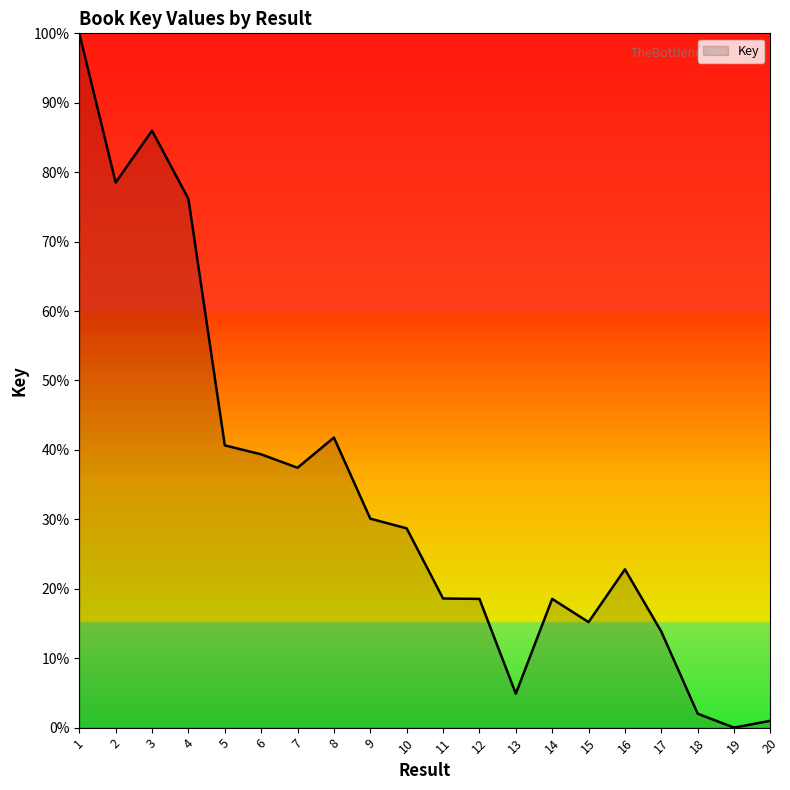

At which category does the chart reach its minimum across all series?

19